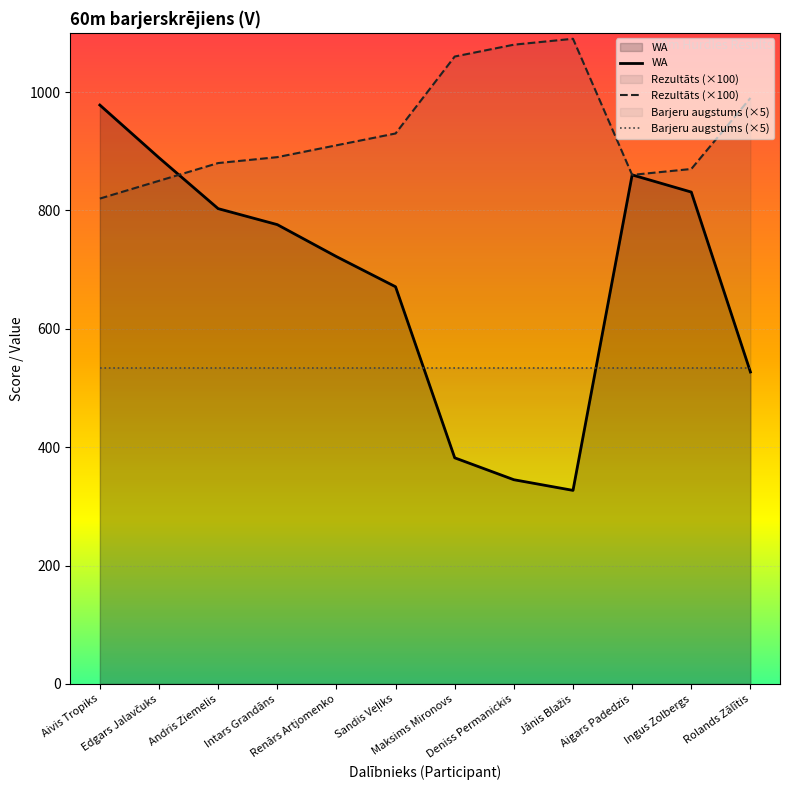

Does the chart display data point markers on the line(s)?

No